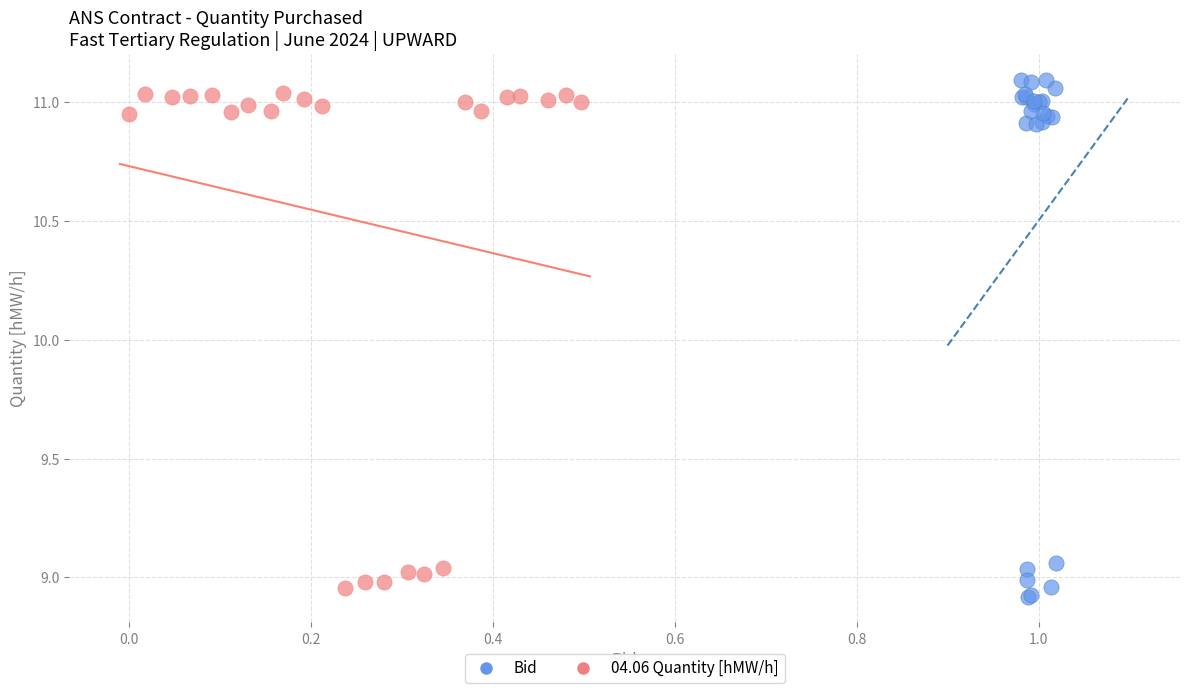

Which series contains the highest Y value?

Bid